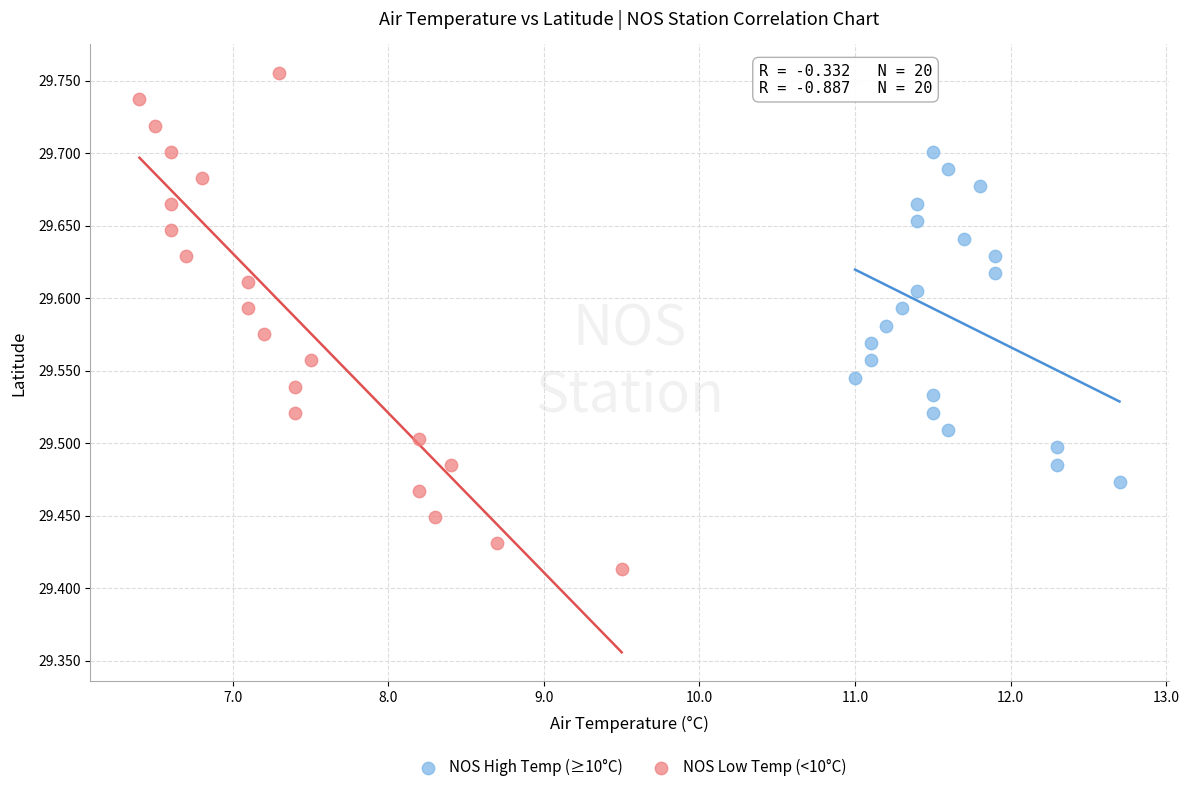

Which series contains the highest Y value?

NOS Low Temp (<10°C)